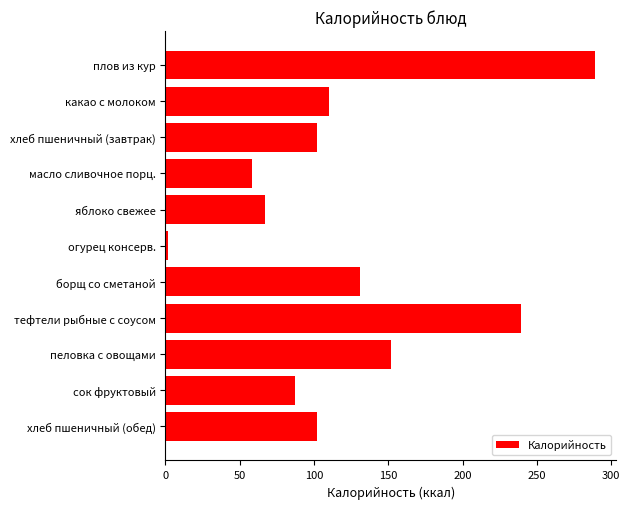

What is the difference between the second highest and second lowest values?

181